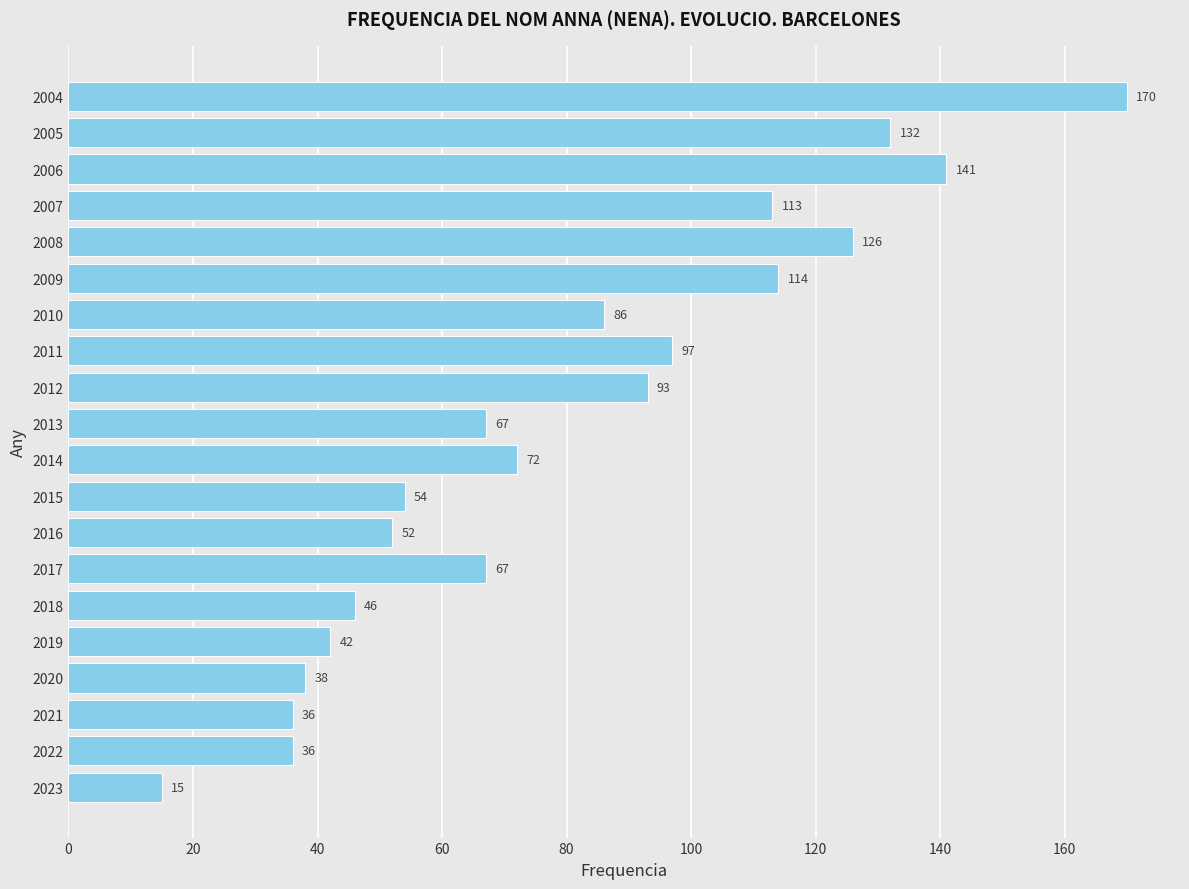

How many bars are there in total?

20